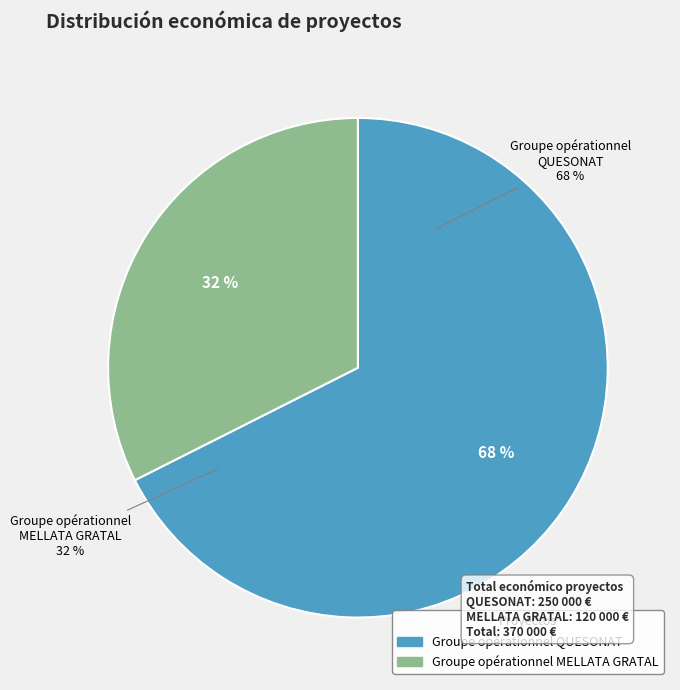

Count the number of slices in the pie.

2